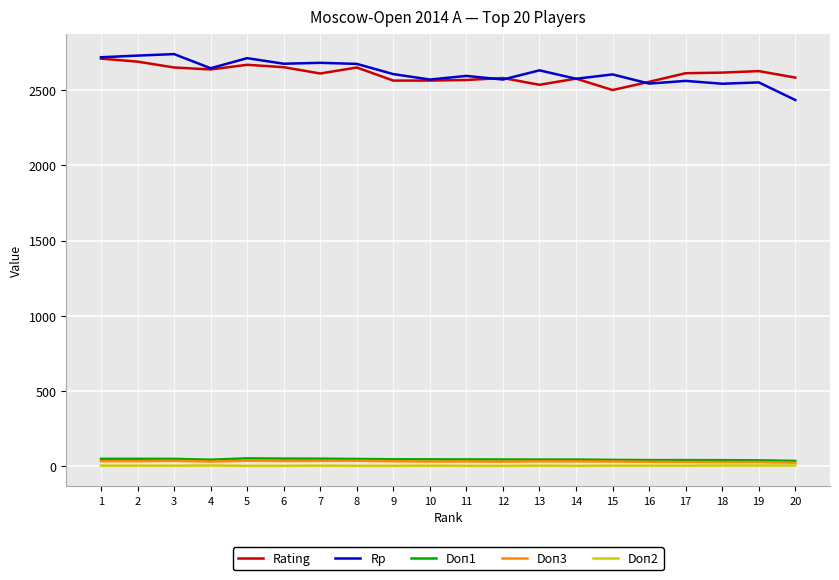

Is the value of Rating at 20 greater than the value of Doп1 at 4?

Yes